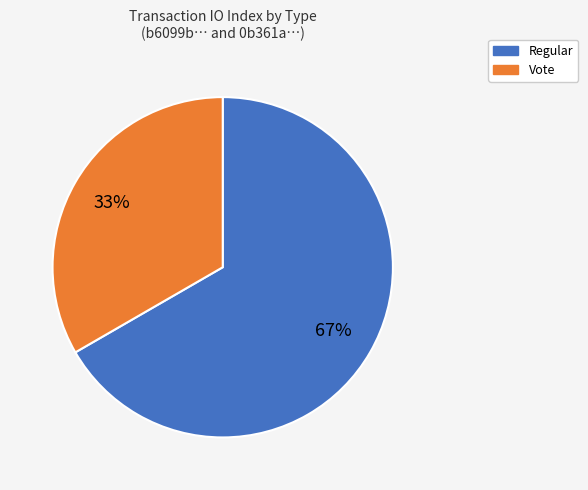

To the nearest percent, what percentage of the pie is Regular?

67%